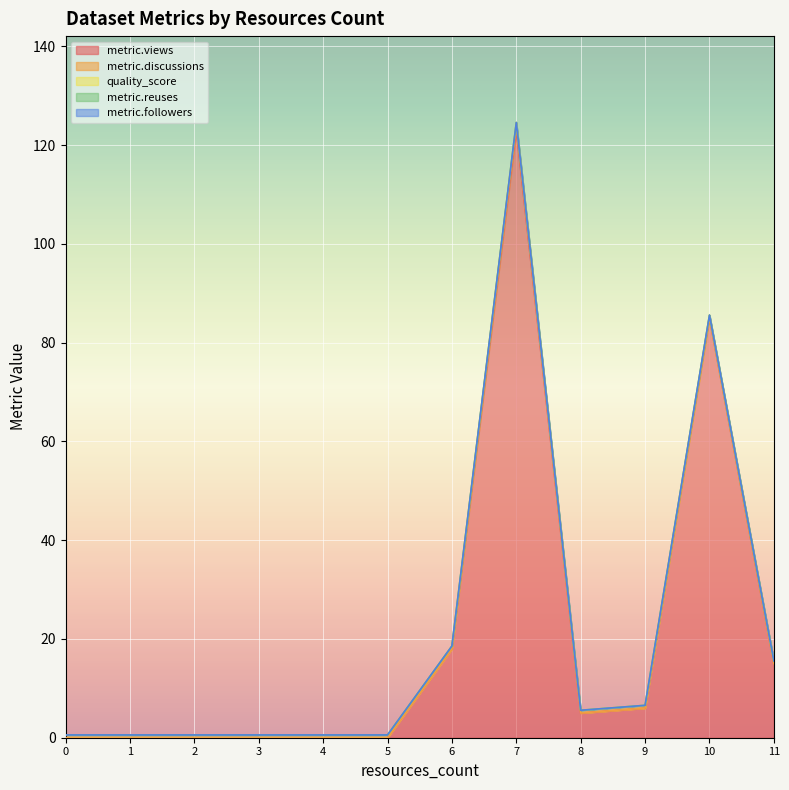

List the series in order of their peak value, lowest first.

metric.reuses, metric.followers, quality_score, metric.discussions, metric.views